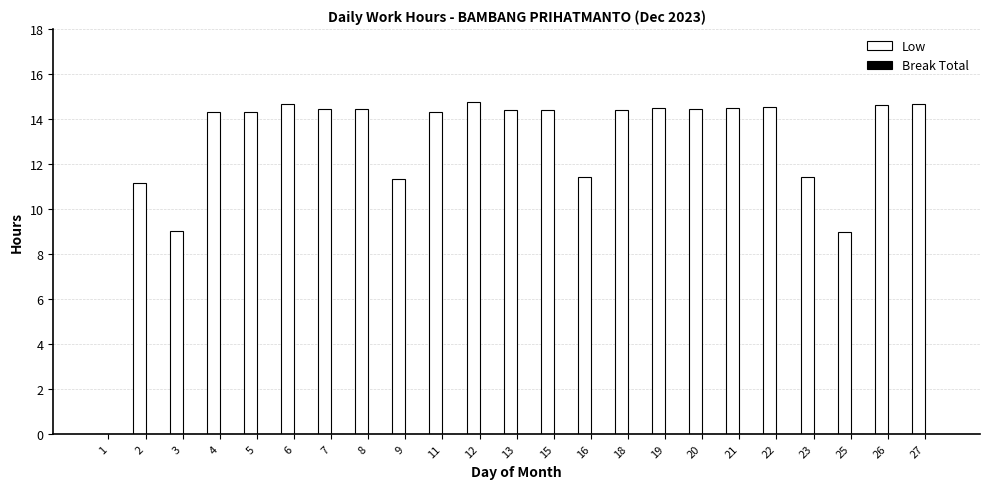

What is the sum of the values at 11 and 5?

28.6